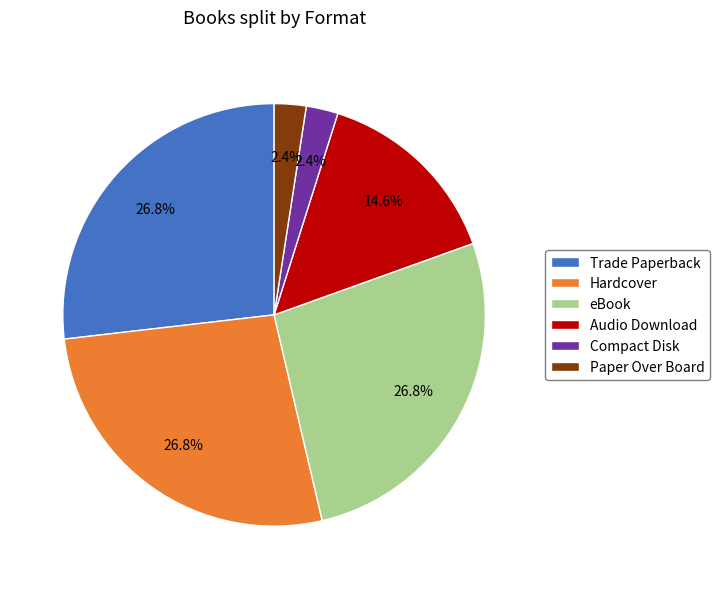

Do Compact Disk and Trade Paperback together represent more than half of the pie?

No